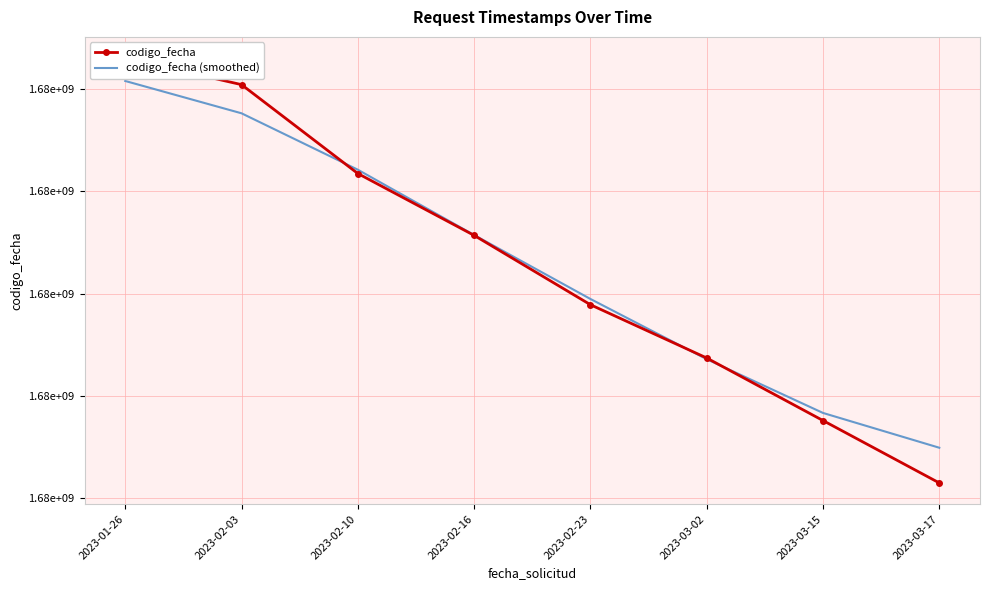

Between 2023-02-10 and 2023-02-23, which is larger?

2023-02-10